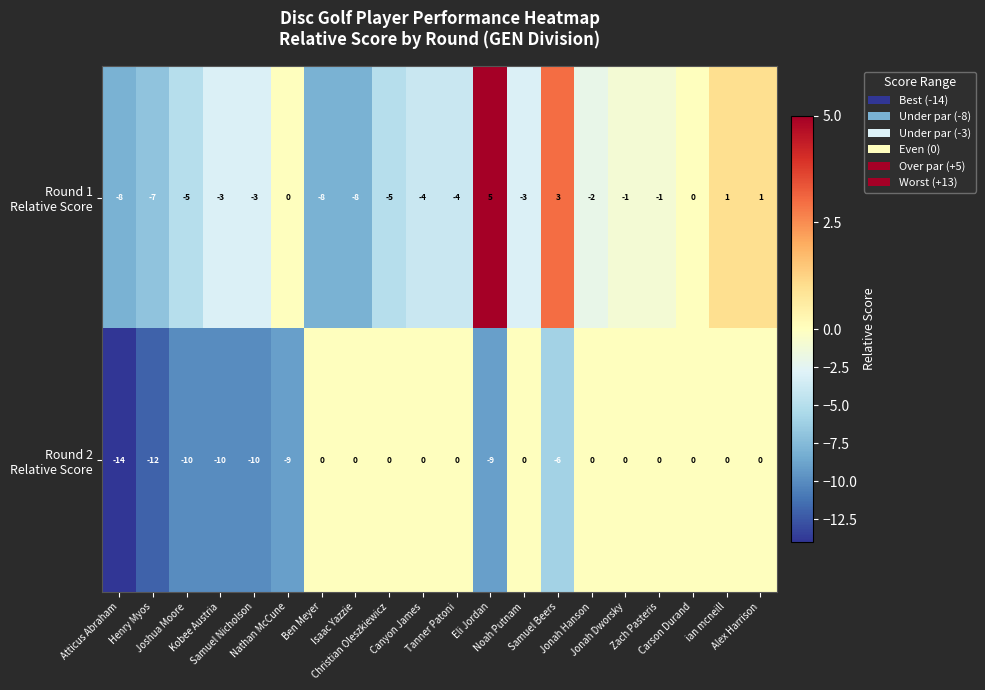

What is the minimum value shown in the chart?

-14